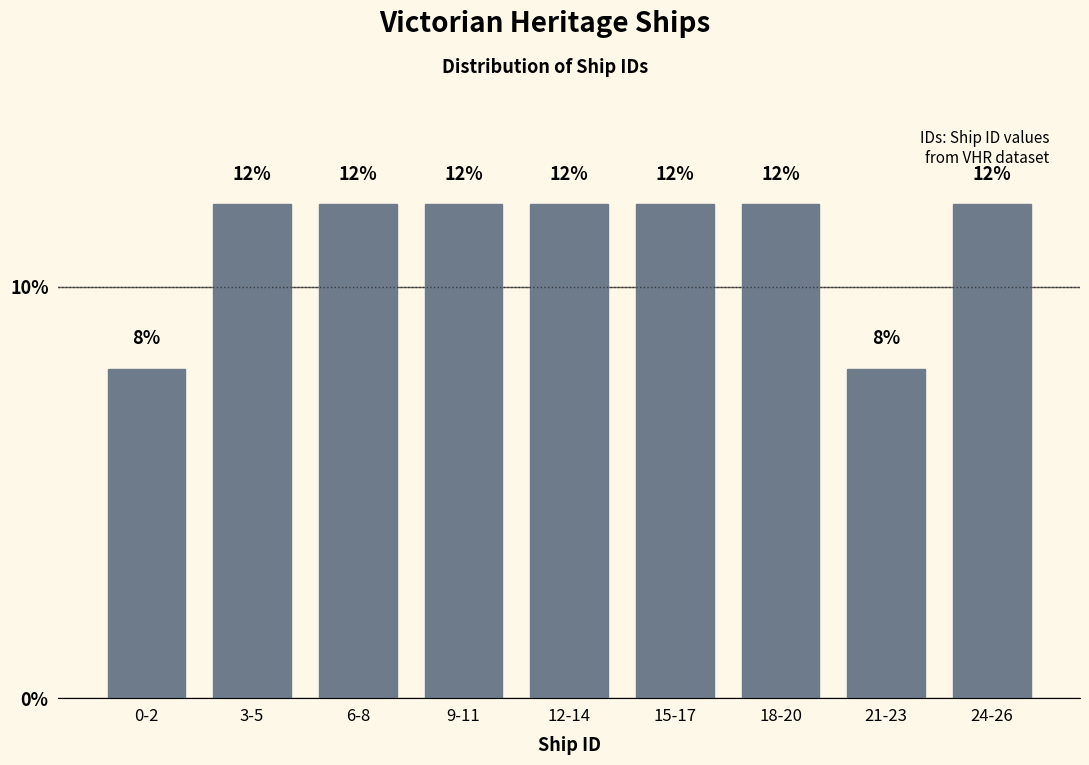

Reading left to right, what are all the values shown in this chart?

8	12	12	12	12	12	12	8	12